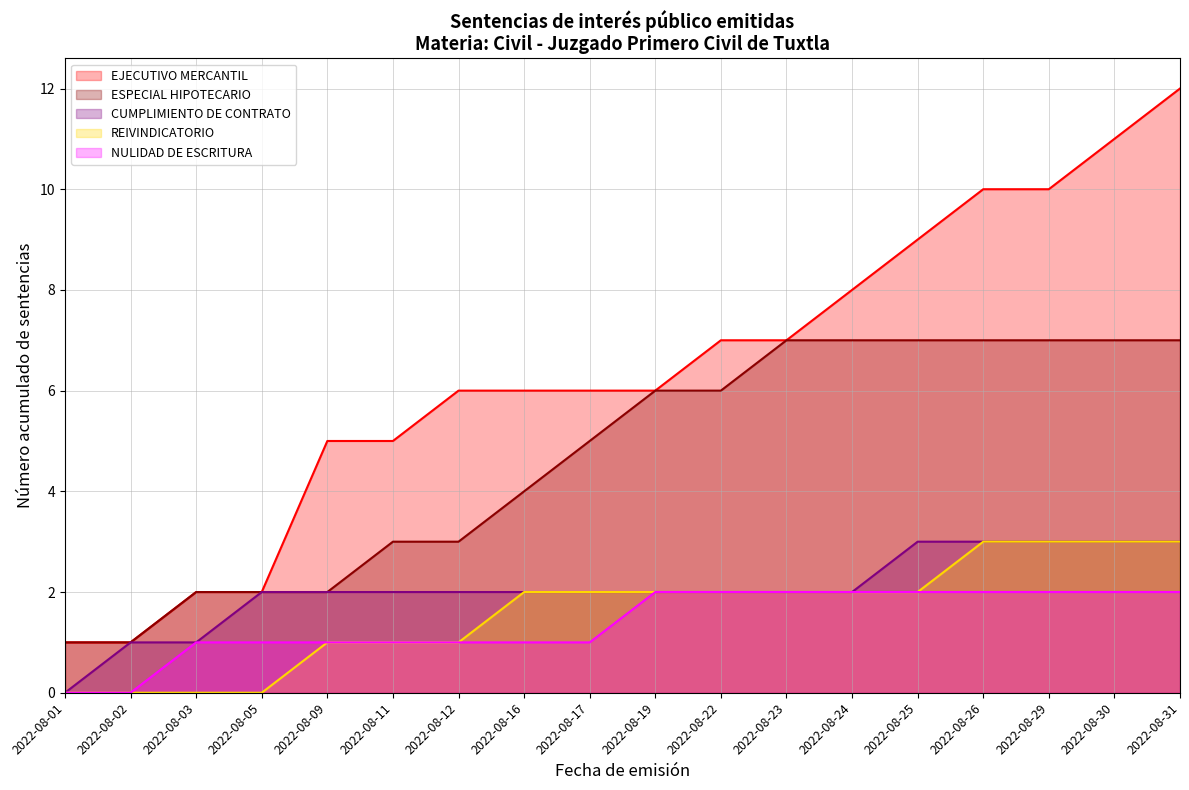

True or false: CUMPLIMIENTO DE CONTRATO and REIVINDICATORIO cross at least once.

False